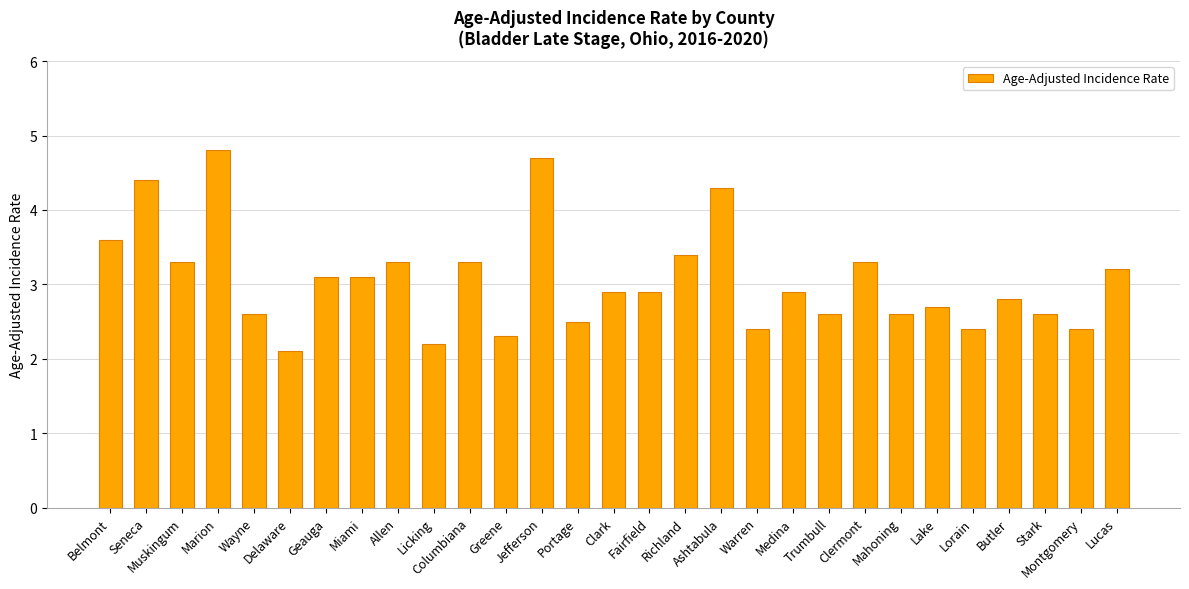

Between Butler and Fairfield, which is larger?

Fairfield